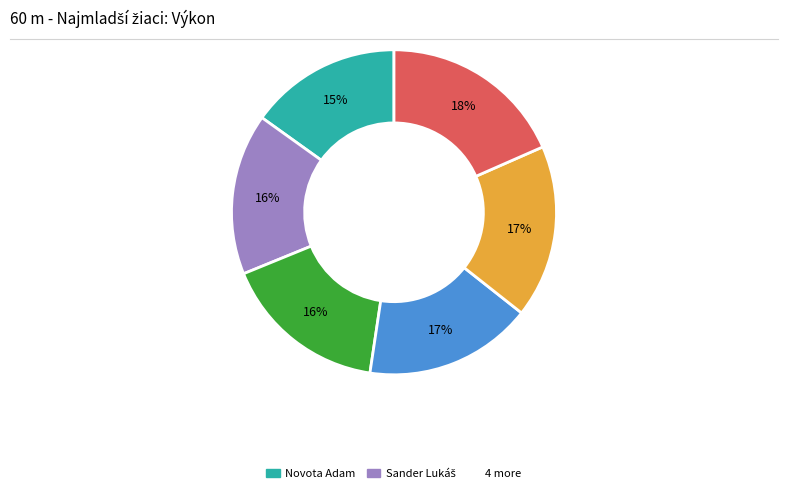

Is there a majority slice in this chart?

No